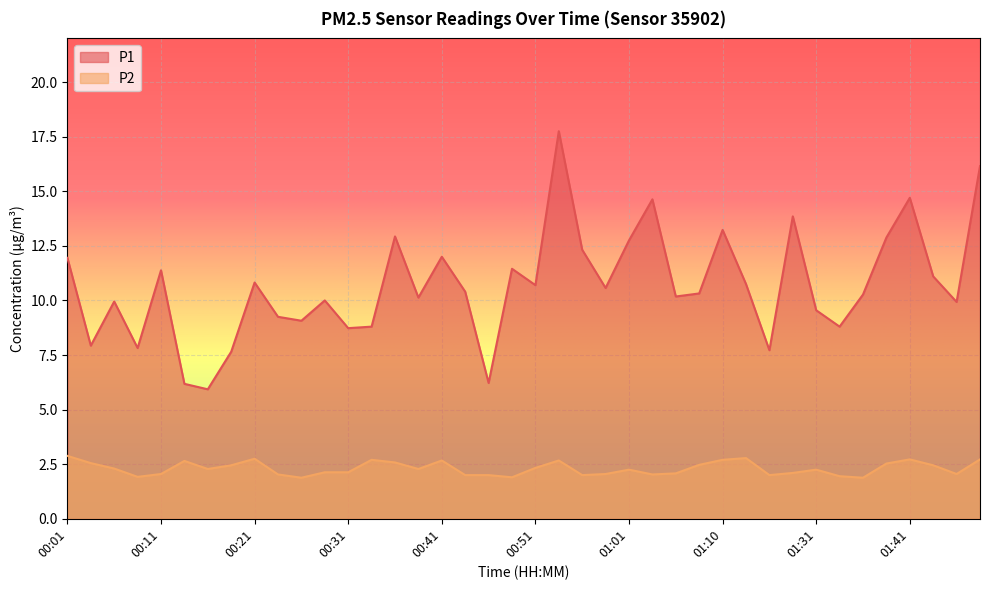

What are all the series names shown in the legend?

P1, P2